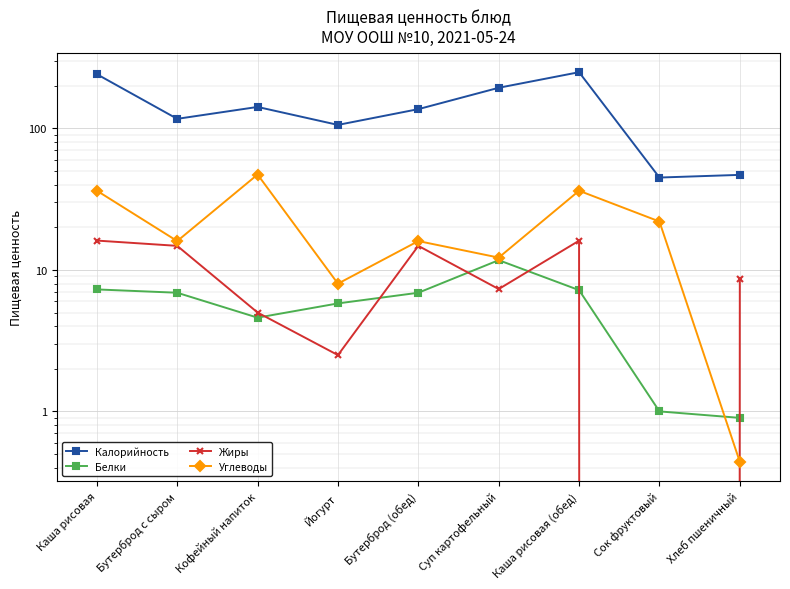

What is the spread (max minus min) of values at Кофейный напиток?

137.4